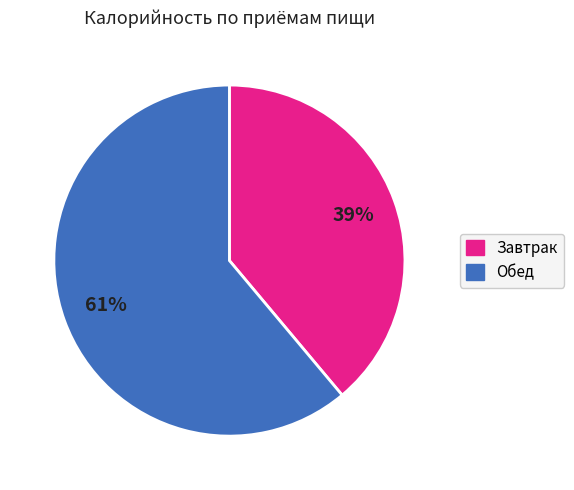

Does any single category account for the majority?

Yes